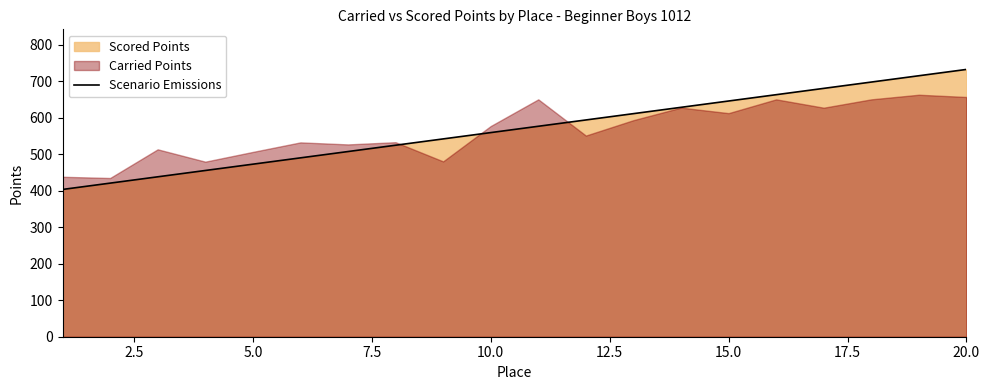

What is the lowest value of the Scenario Emissions series?

403.3